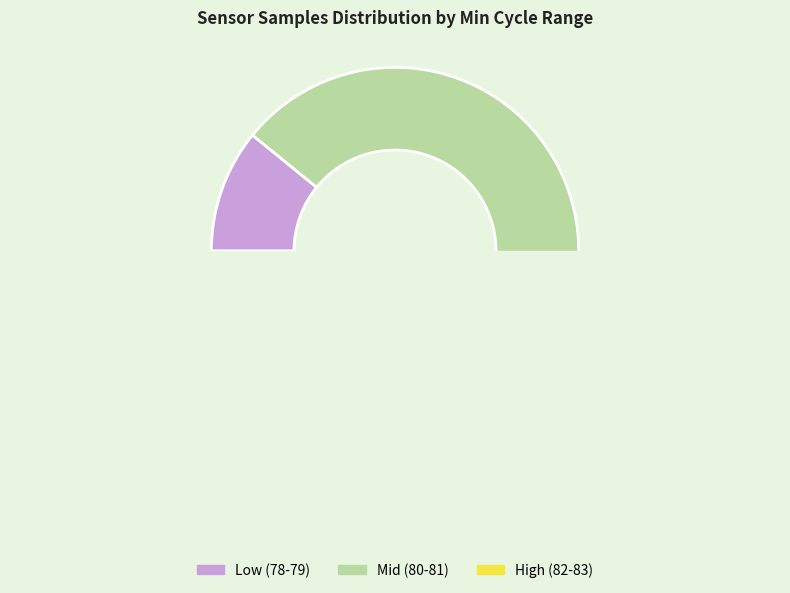

The 82 slice represents 15% of the pie. True or false?

False